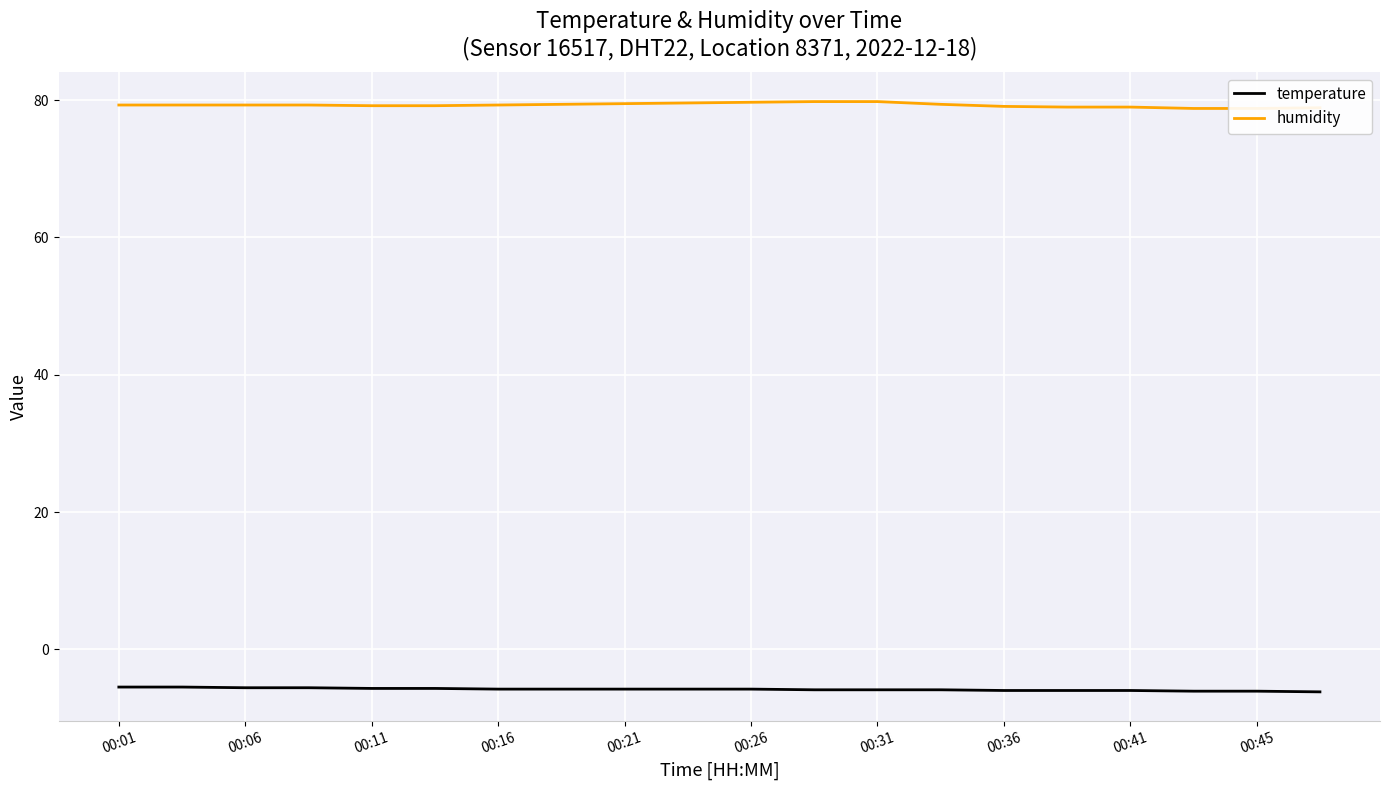

What is the average value of the humidity series?

79.3